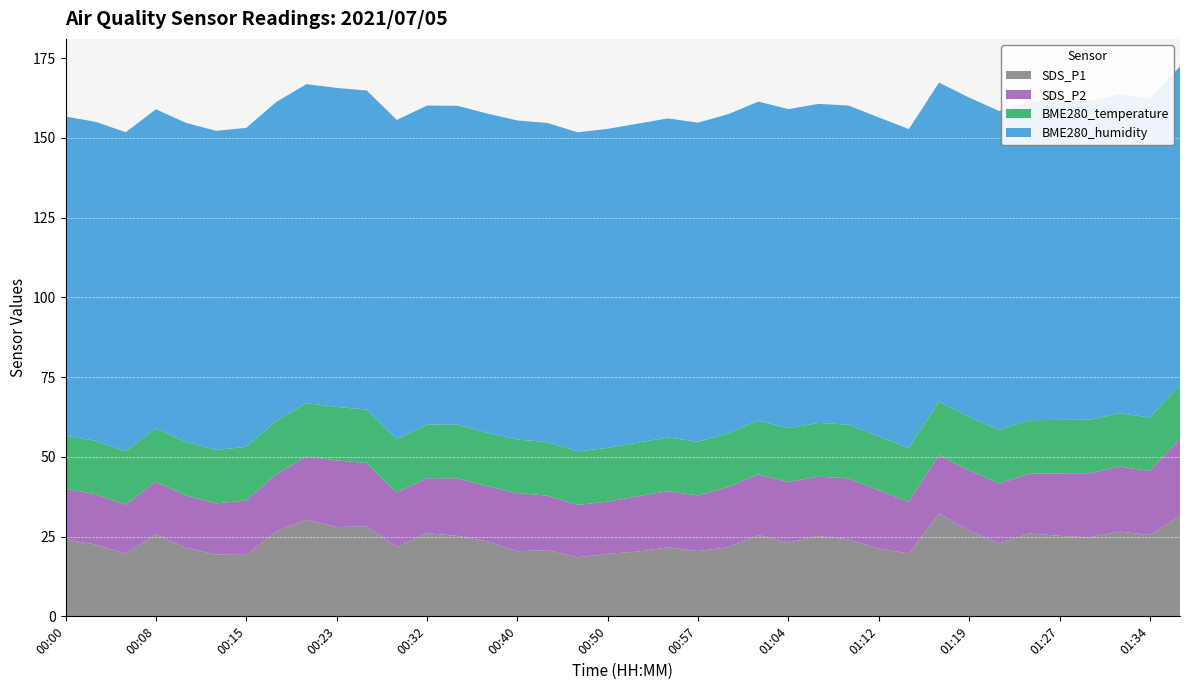

Reading left to right, transcribe all the data shown in this chart.

SDS_P1: 24.1	22.5	19.6	25.7	21.5	19.4	19.3	26.6	30.3	28.0	28.2	21.7	26.1	25.2	23.5	20.4	20.8	18.5	19.6	20.3	21.6	20.5	21.6	25.5	23.1	25.2	24.1	21.3	19.7	32.2	26.9	22.9	26.0	25.2	24.8	26.6	25.5	31.5
SDS_P2: 15.8	15.8	15.4	16.5	16.4	16.0	17.1	17.9	19.8	20.9	19.9	17.1	17.2	18.0	17.3	18.2	17.1	16.4	16.4	17.3	17.6	17.4	18.9	19.0	19.0	18.6	19.1	18.3	16.2	18.3	18.9	18.7	18.8	19.6	20.1	20.4	20.1	24.1
BME280_temperature: 16.7	16.7	16.7	16.7	16.7	16.8	16.8	16.8	16.8	16.8	16.8	16.8	16.8	16.8	16.8	16.8	16.8	16.8	16.8	16.8	16.9	16.8	16.9	16.9	16.9	16.9	16.9	16.8	16.8	16.8	16.8	16.8	16.8	16.8	16.8	16.8	16.8	16.8
BME280_humidity: 100.0	100.0	100.0	100.0	100.0	100.0	100.0	100.0	100.0	100.0	100.0	100.0	100.0	100.0	100.0	100.0	100.0	100.0	100.0	100.0	100.0	100.0	100.0	100.0	100.0	100.0	100.0	100.0	100.0	100.0	100.0	100.0	100.0	100.0	100.0	100.0	100.0	100.0